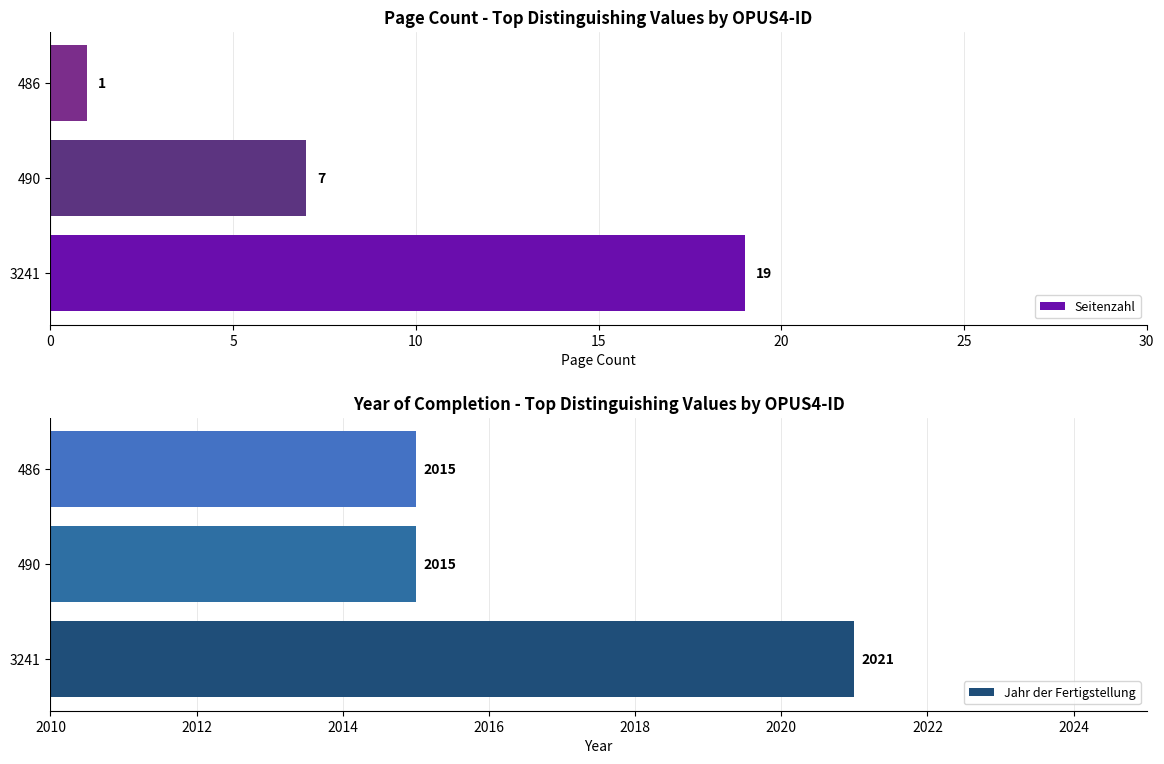

What is the difference between the maximum and minimum values in the Seitenzahl series?

18